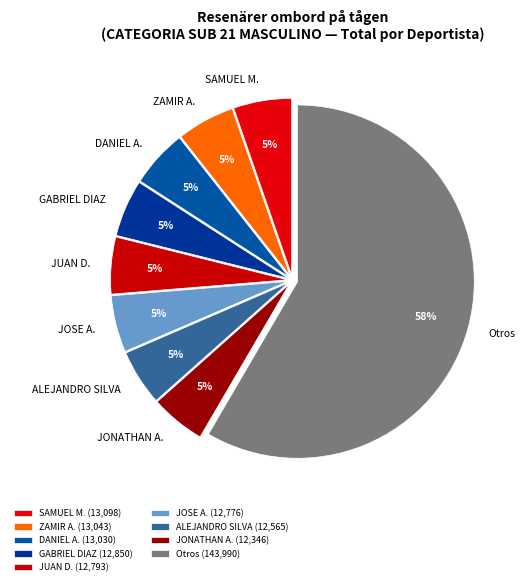

To the nearest percent, what is the average slice percentage?

11%